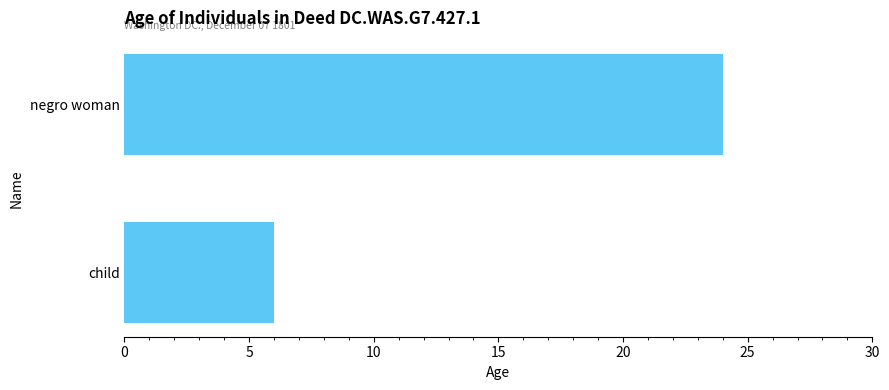

What is the change in value from child to negro woman?

+18